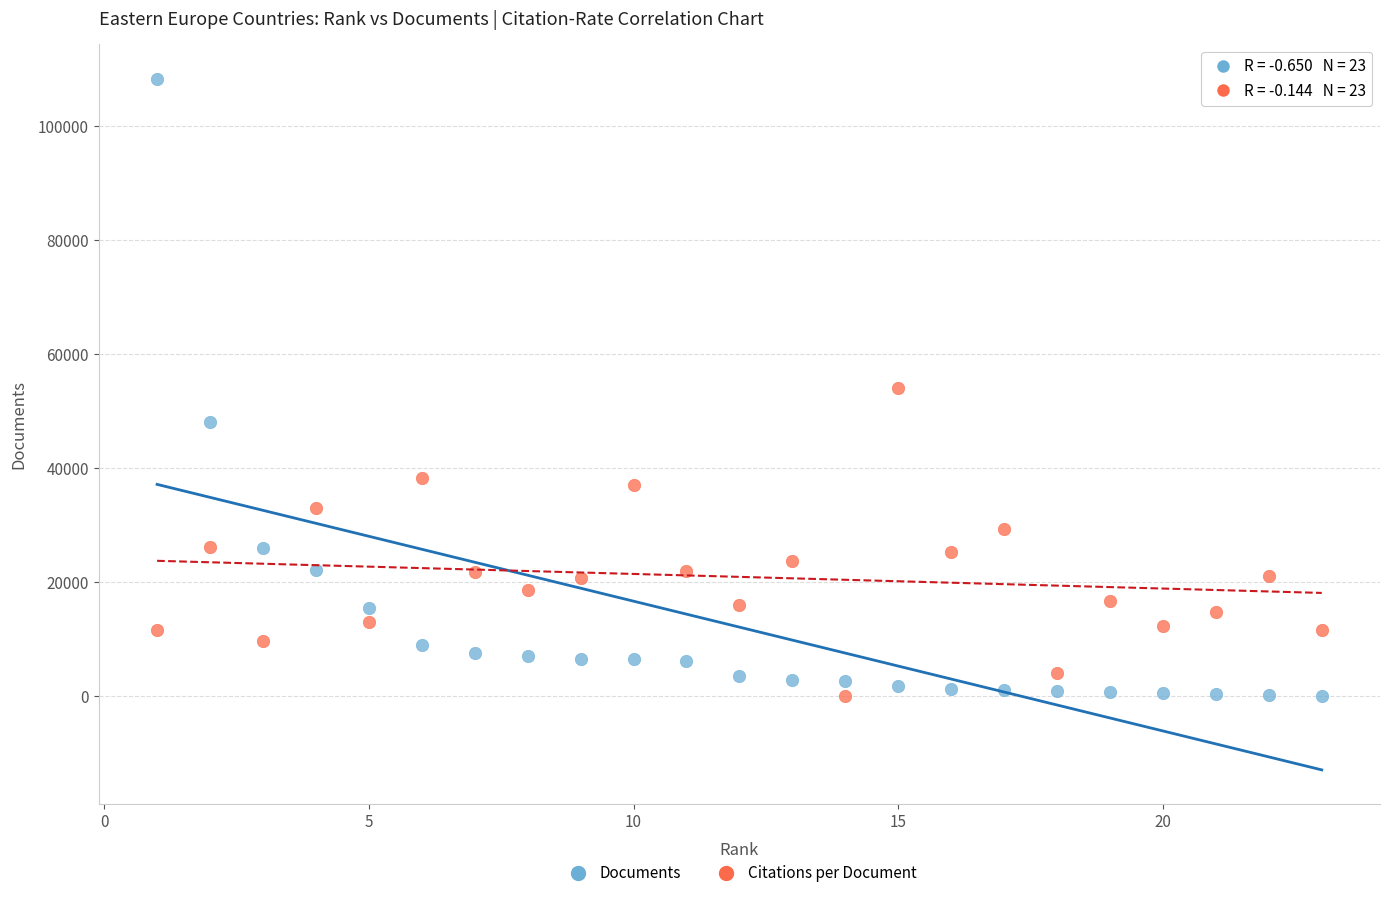

Across all data points, what is the range of Y values (max minus min)?

108307.0